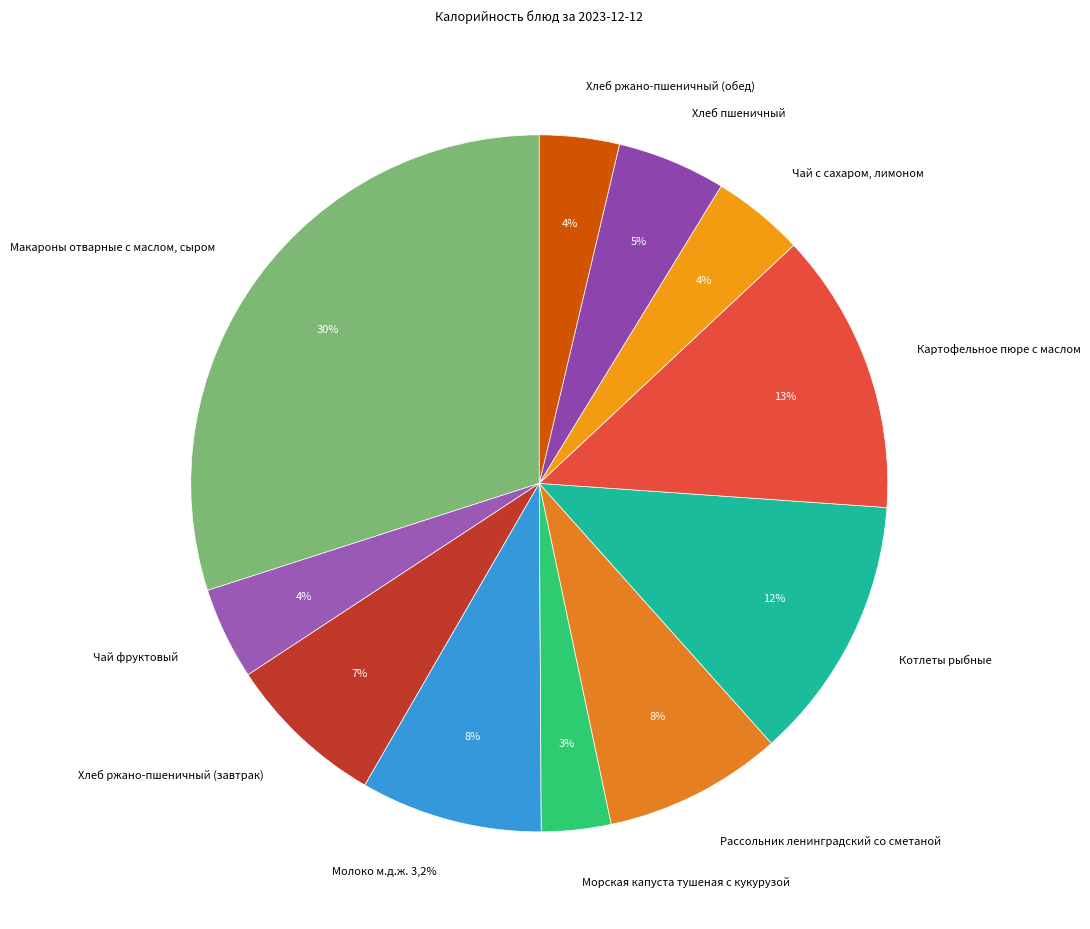

How many segments does this pie chart have?

11